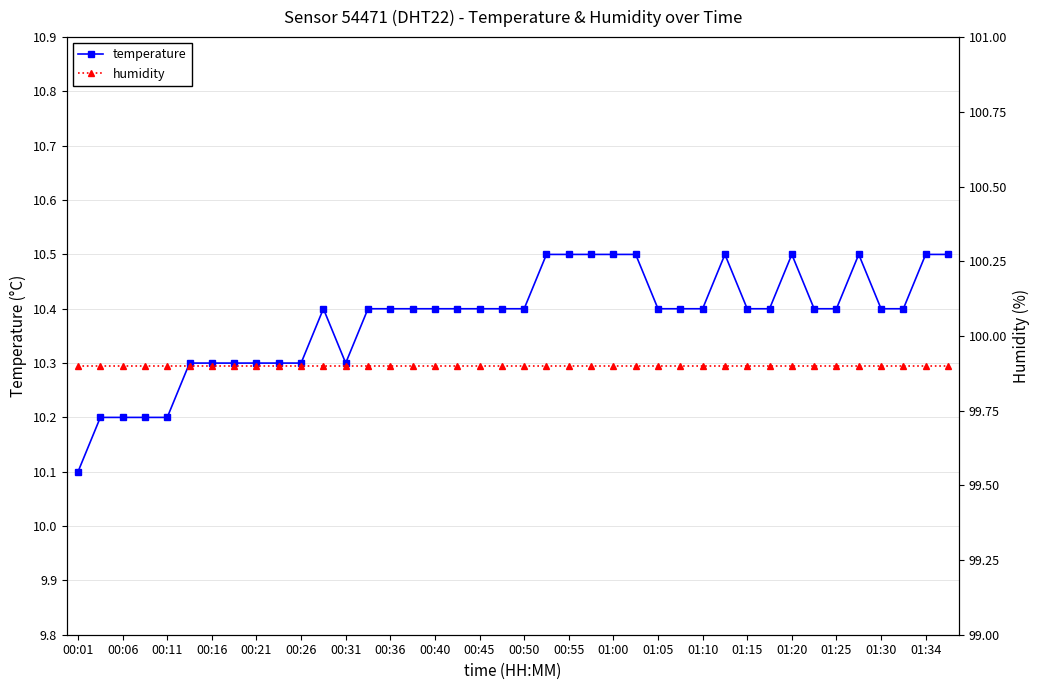

How many distinct data groups are displayed?

2